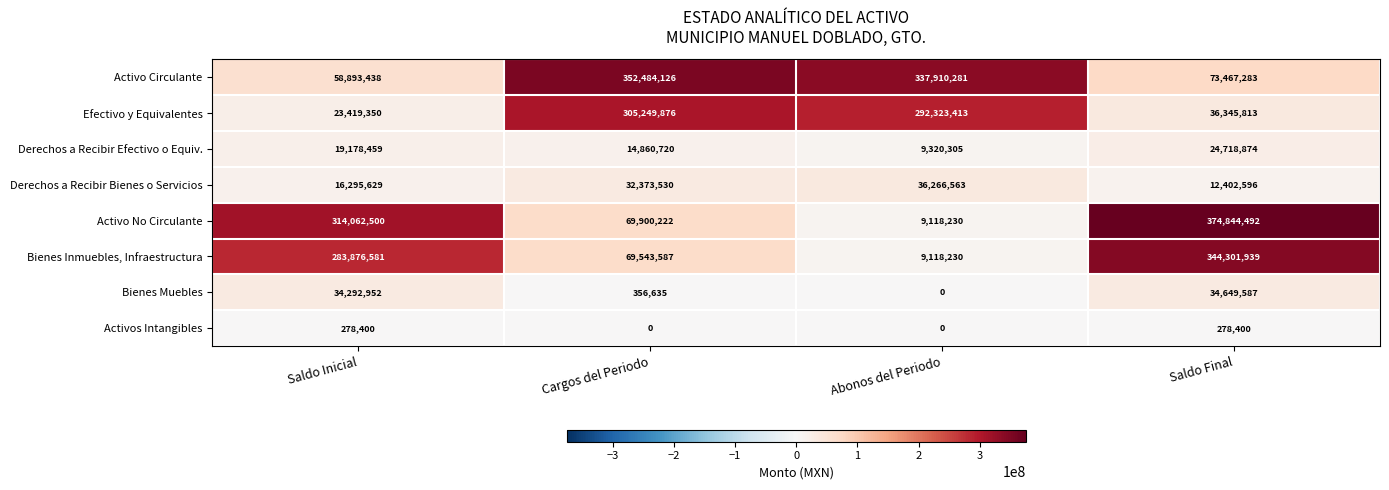

True or false: Activos Intangibles has a value of 479762 at Saldo Inicial.

False